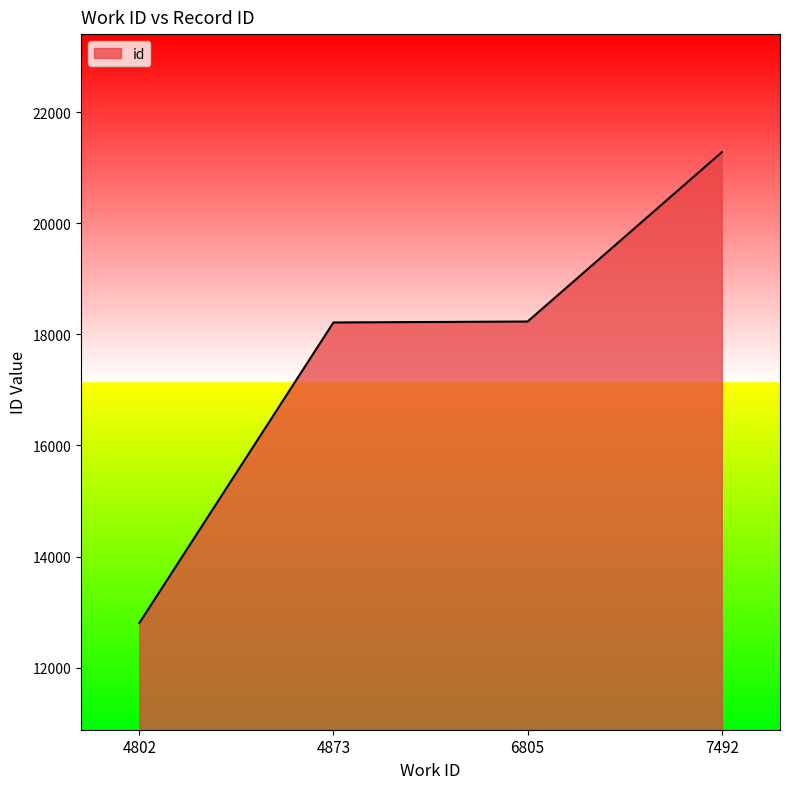

How many series are shown in this chart?

1